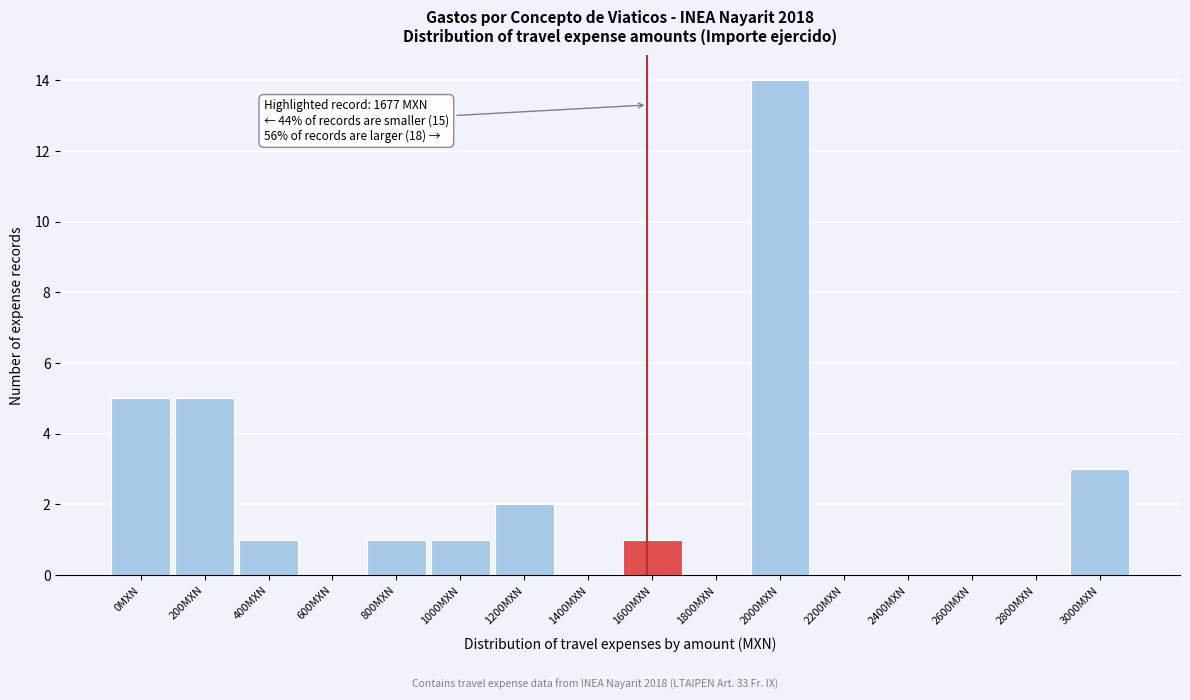

Reading left to right, extract all data points from this chart.

0MXN=5	200MXN=5	400MXN=1	600MXN=0	800MXN=1	1000MXN=1	1200MXN=2	1400MXN=0	1600MXN=1	1800MXN=0	2000MXN=14	2200MXN=0	2400MXN=0	2600MXN=0	2800MXN=0	3000MXN=3